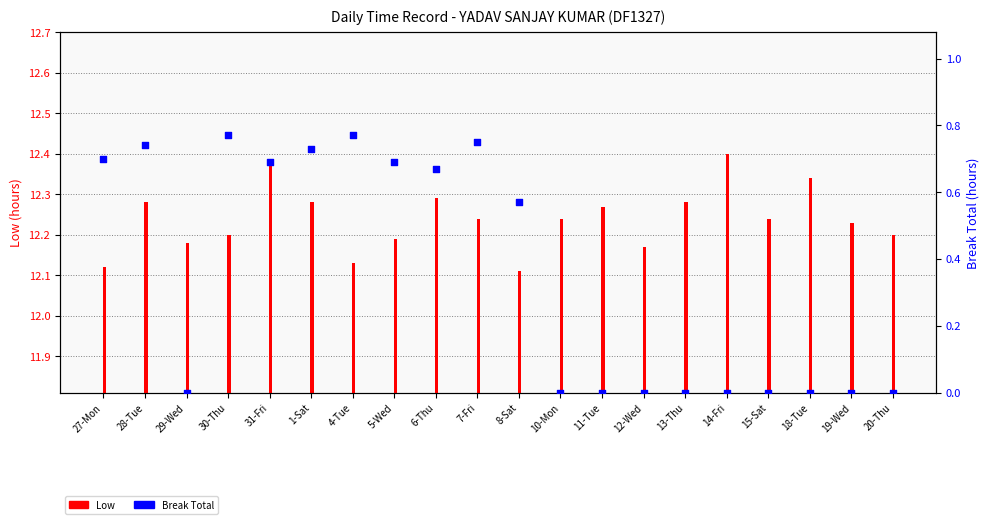

Which series contains the highest Y value?

Low